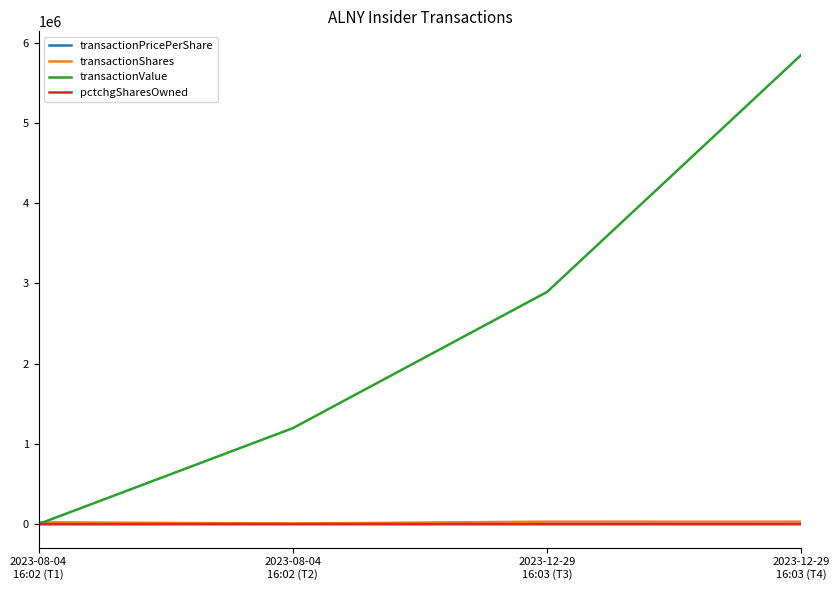

Which series has the largest range (max minus min)?

transactionValue